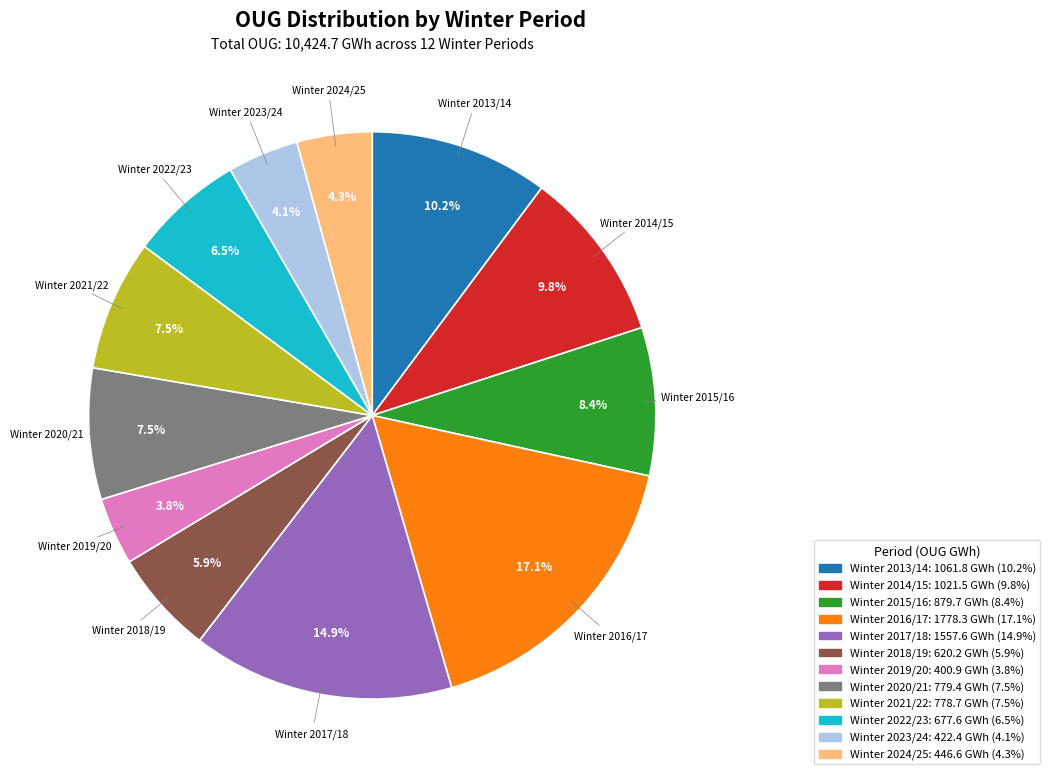

Does any single category account for the majority?

No